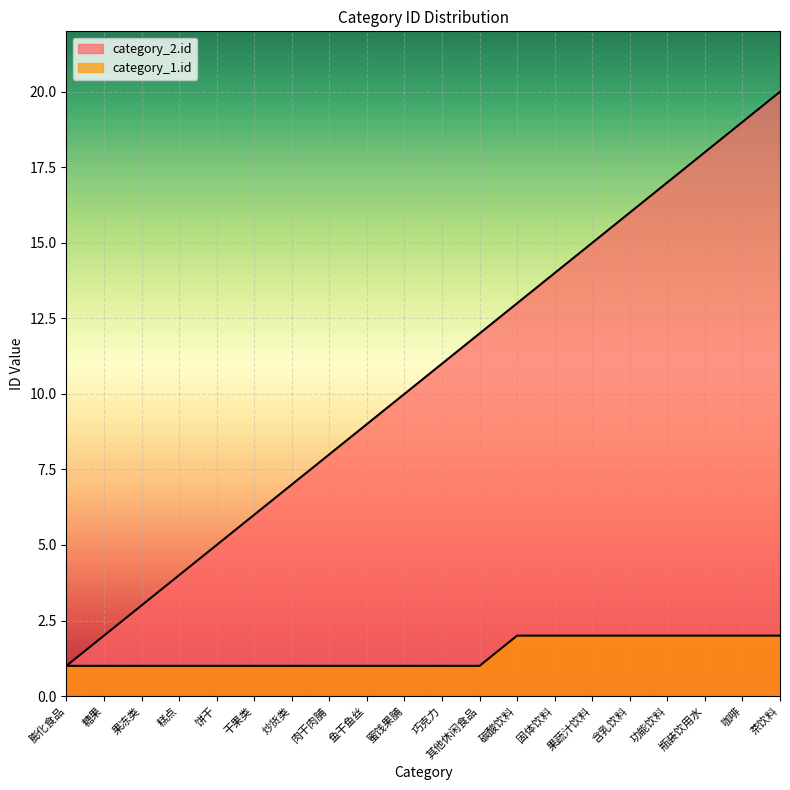

Is it true that category_2.id equals 12 at 其他休闲食品?

True